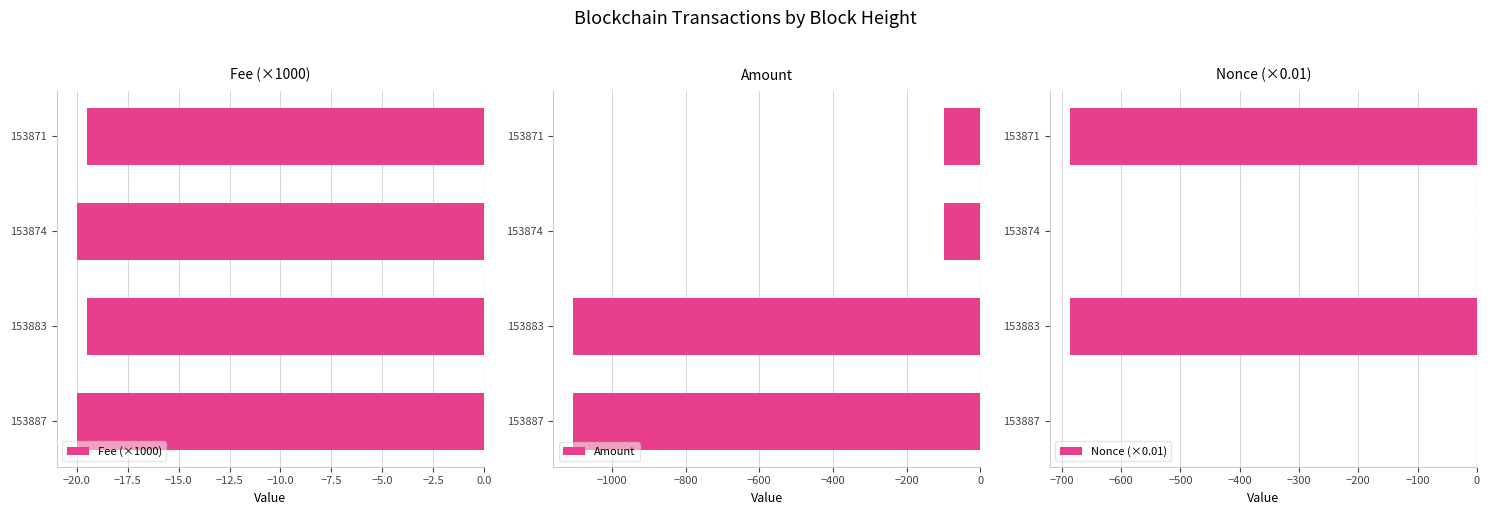

What is the maximum value for Amount?

-98.5